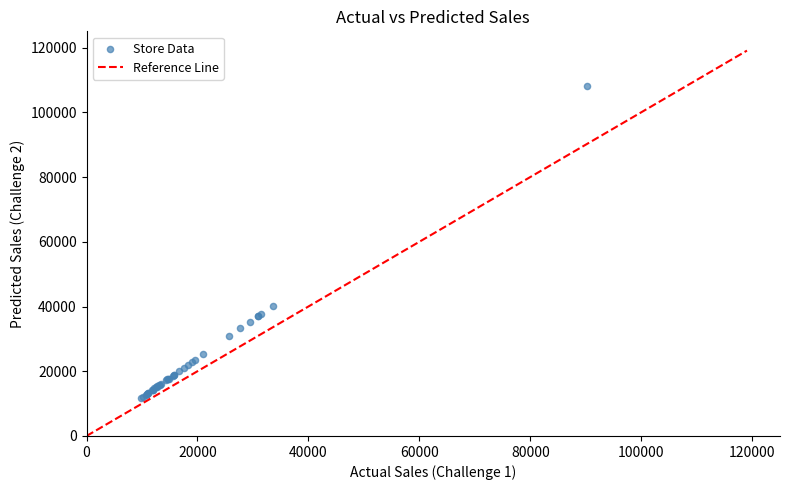

What Y value in the scatter plot is closest to 59974?

40278.9